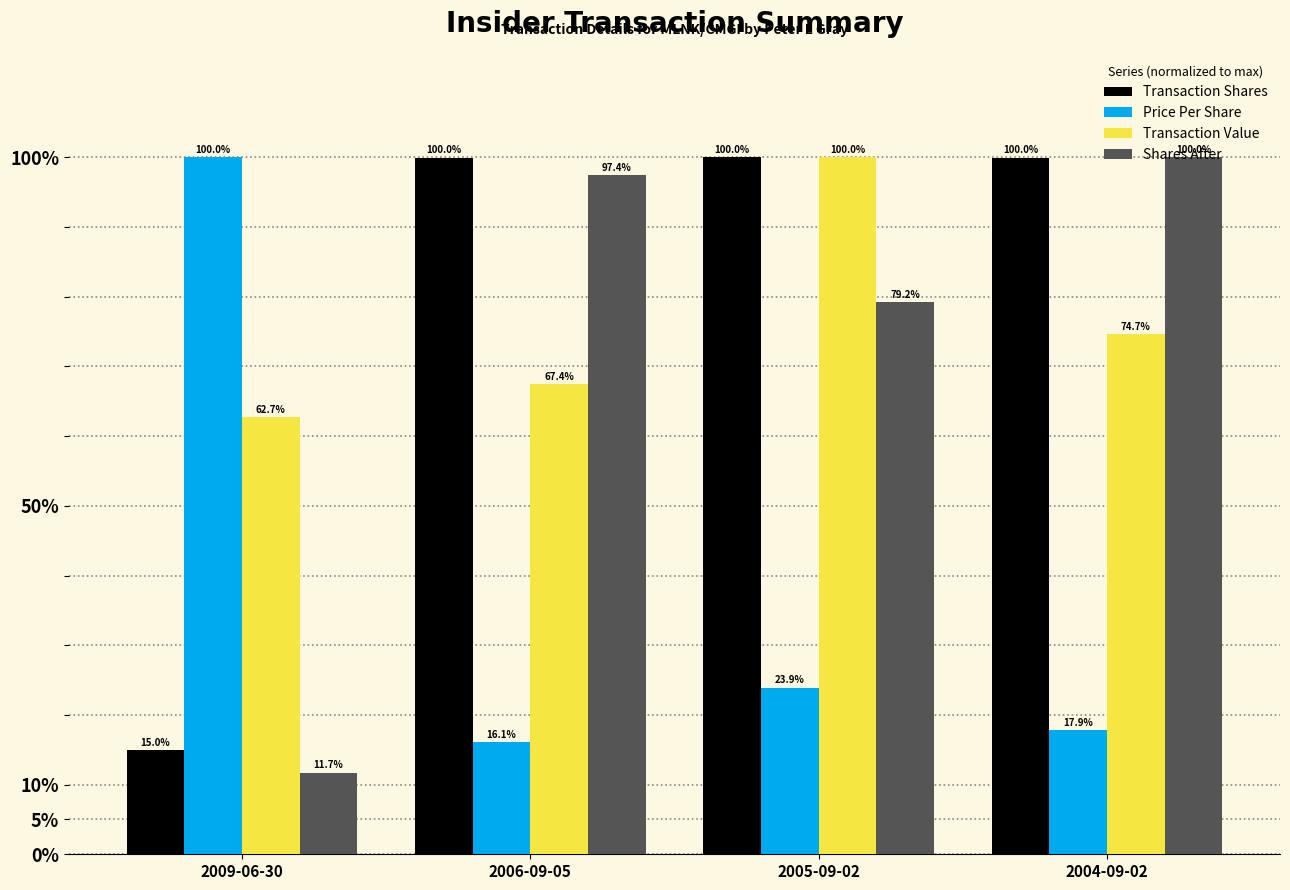

True or false: Shares After has a value of 79.2 at 2005-09-02.

True